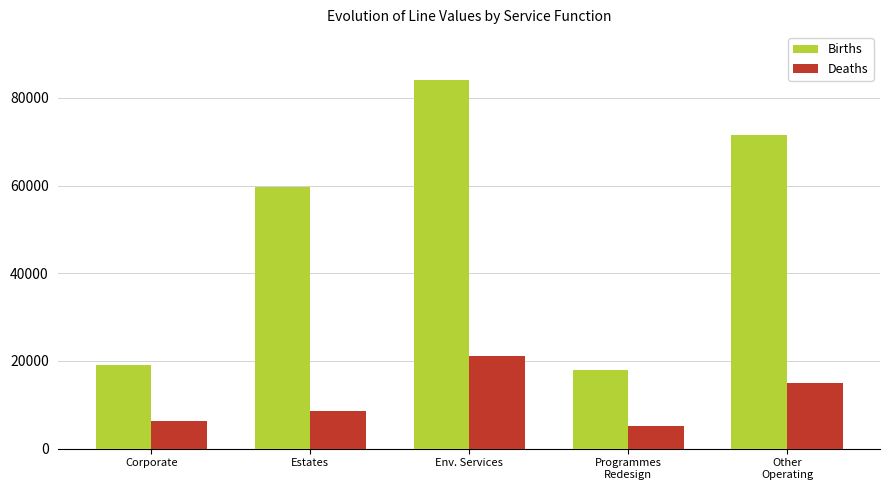

What is the label of the 5th bar from the left?

Other
Operating